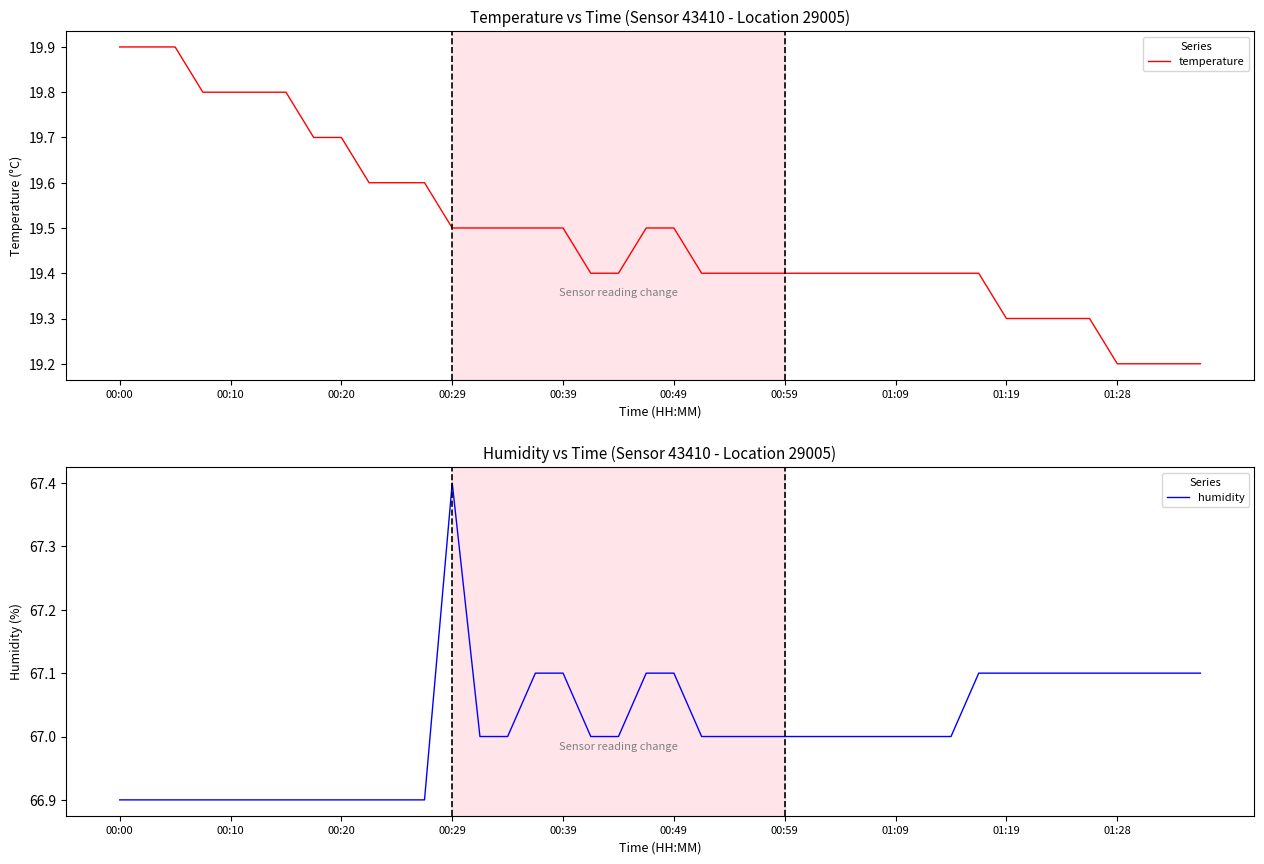

Rank the series by their maximum value, from highest to lowest.

humidity, temperature